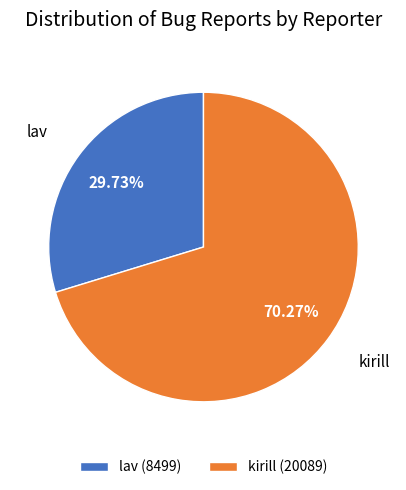

What is the ratio of the value at lav to the value at kirill?

0.4